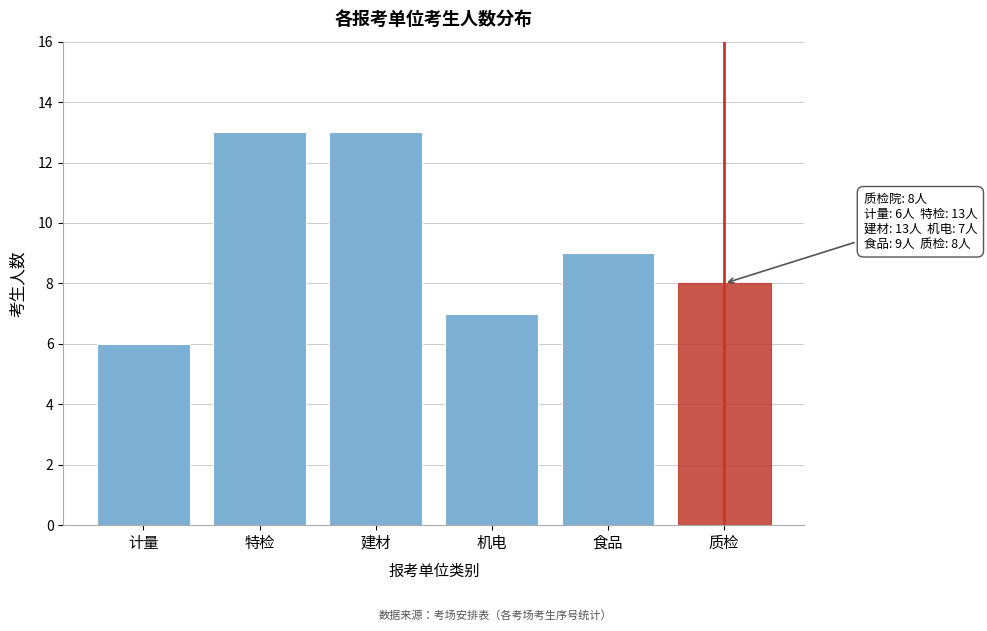

Reading left to right, extract all data points from this chart.

计量=6	特检=13	建材=13	机电=7	食品=9	质检=8